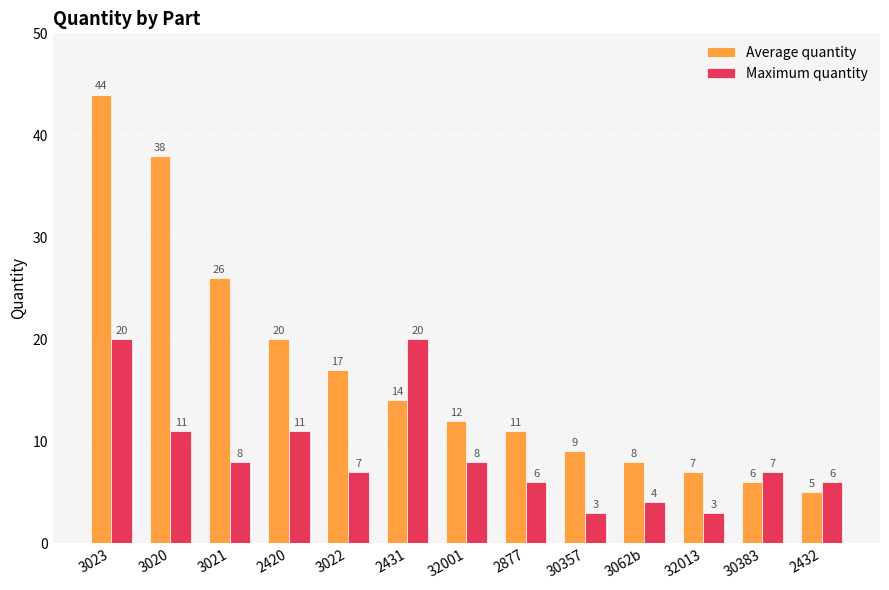

List the series in order of their peak value, highest first.

Average quantity, Maximum quantity